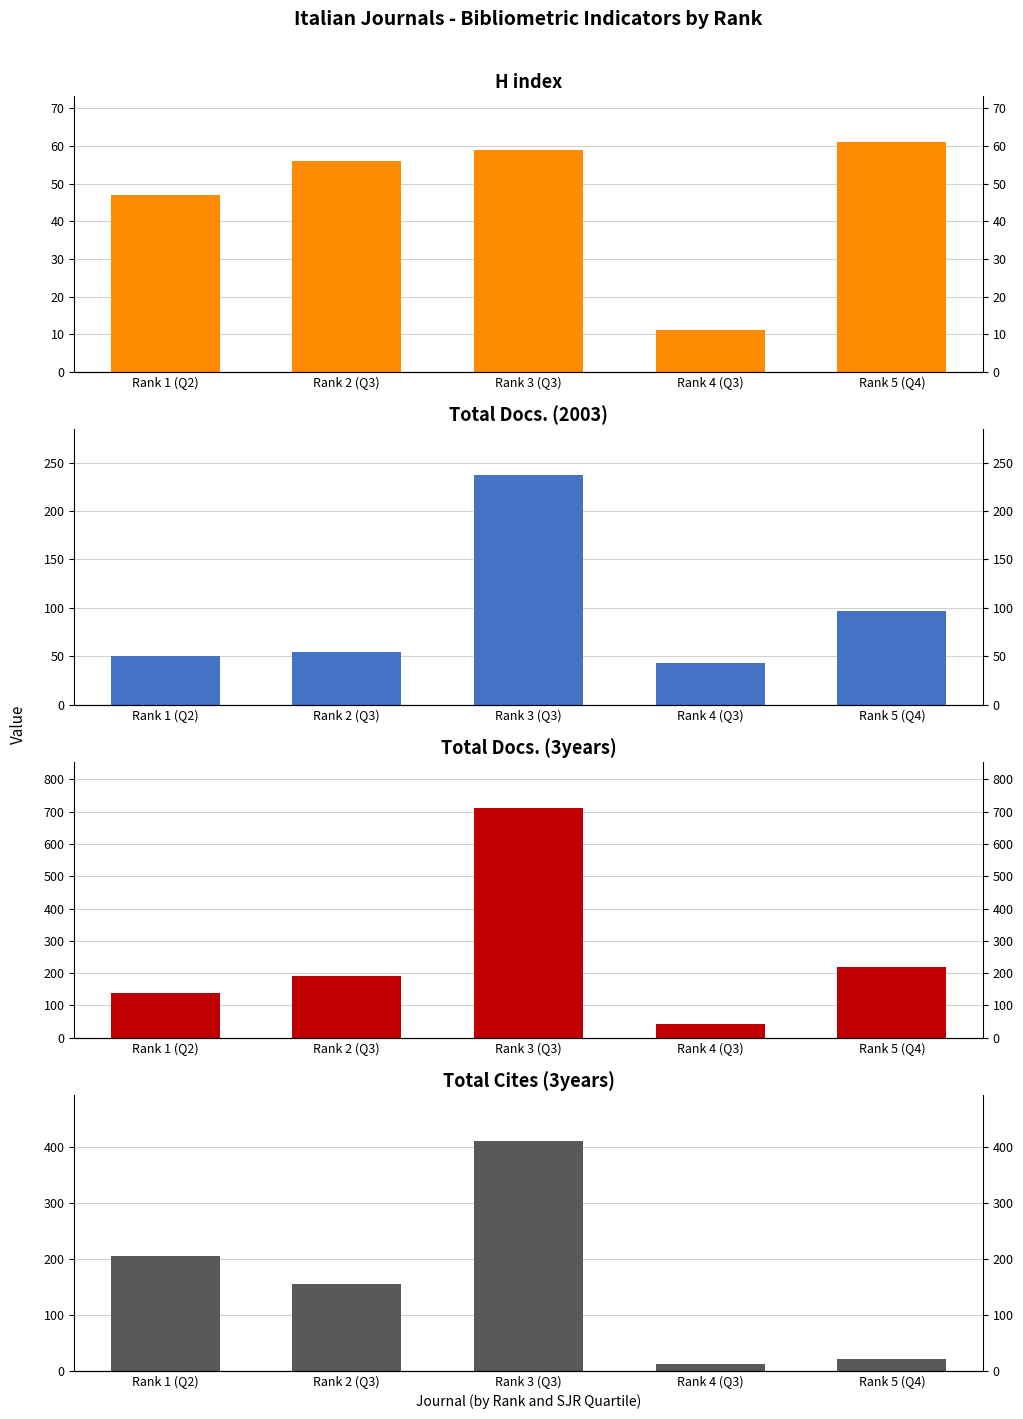

What is the difference between the second highest and second lowest values in the Total Cites (3years) series?

184